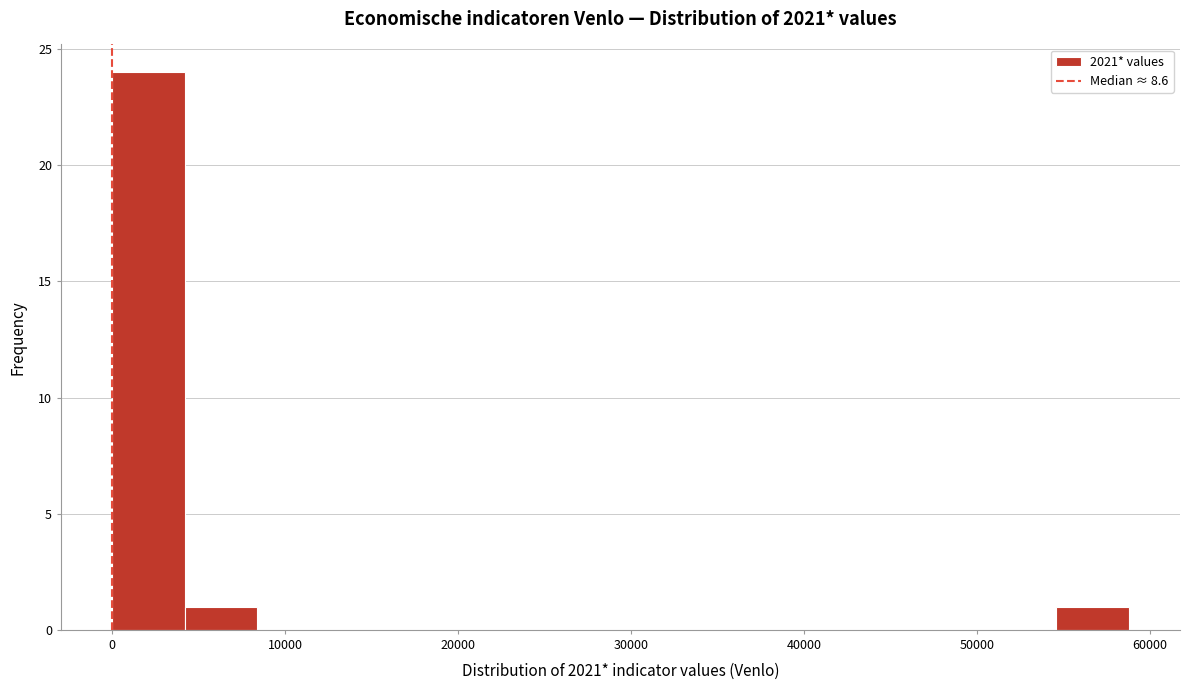

Which range on the x-axis has the tallest bar?

0 to 4000